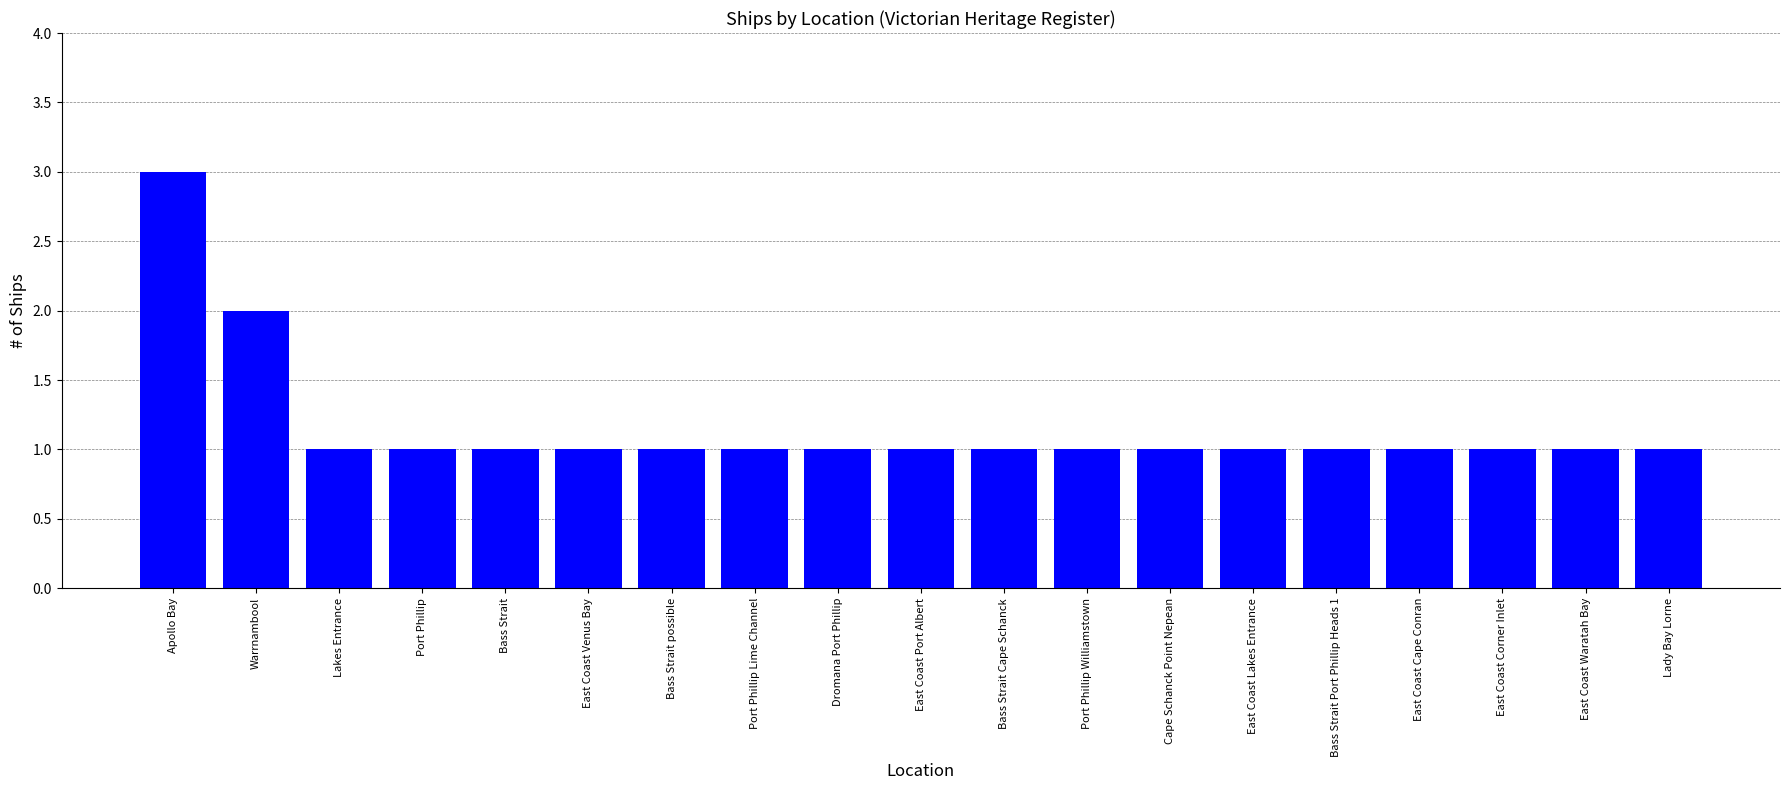

What is the label of the 17th bar from the right?

Lakes Entrance